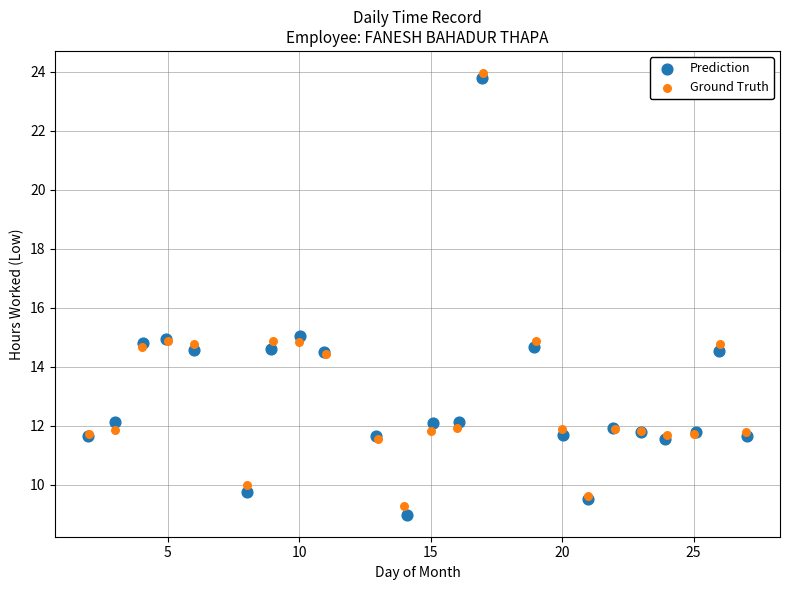

Which series has the largest Y range (max minus min)?

Prediction